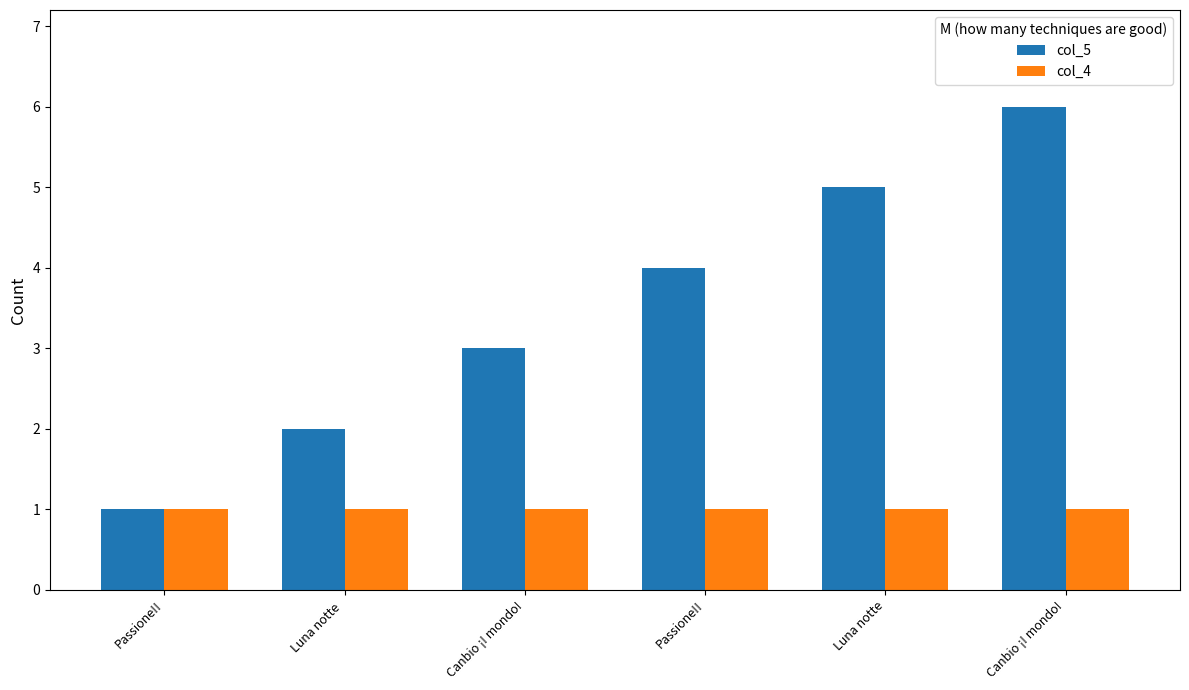

Read the col_4 value at Luna notte.

1